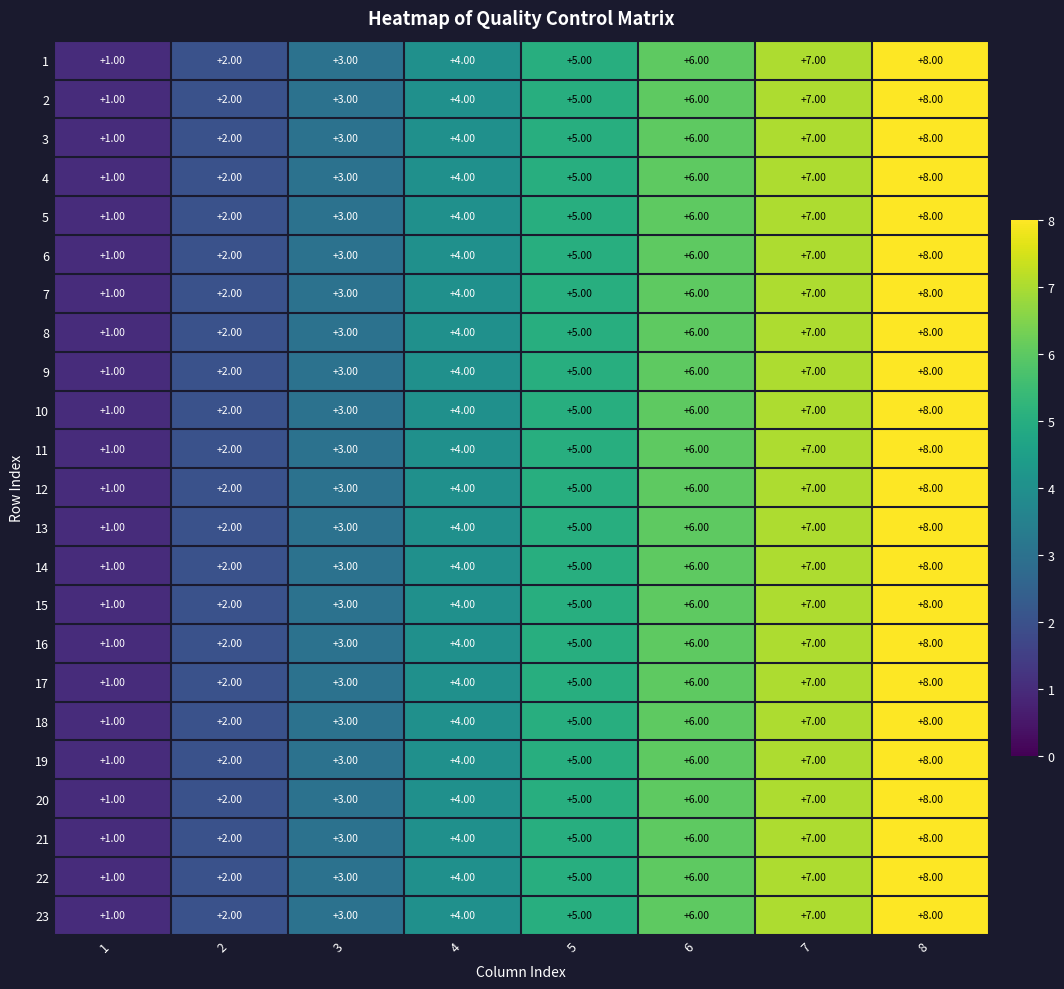

What is the difference between the 5 values at 6 and 3?

3